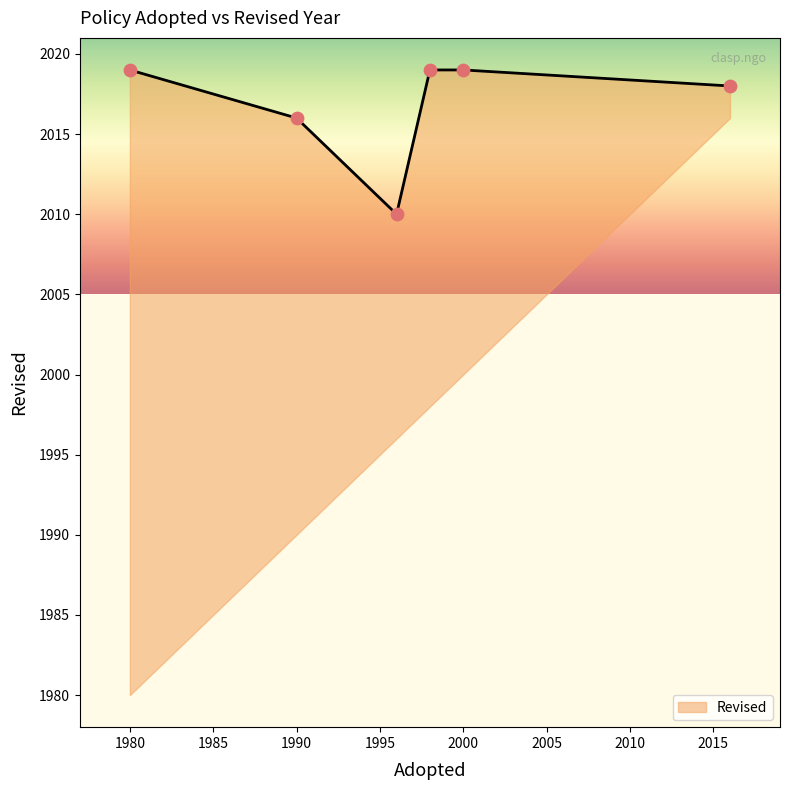

What is the change in value from 1990 to 2000?

+3